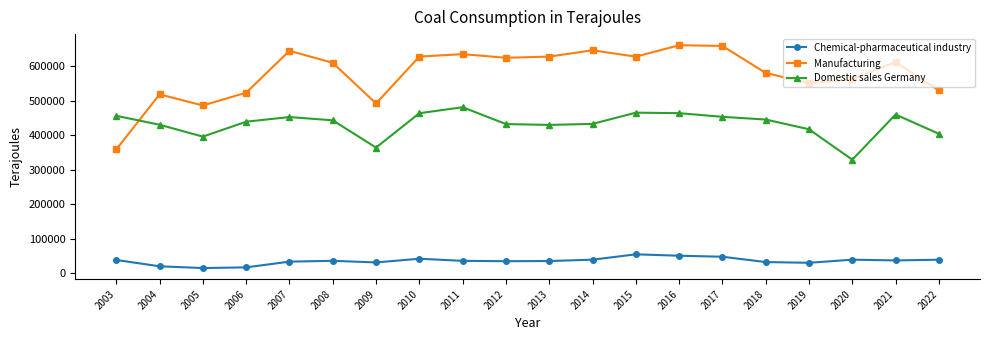

How many categories are shown in the chart?

20